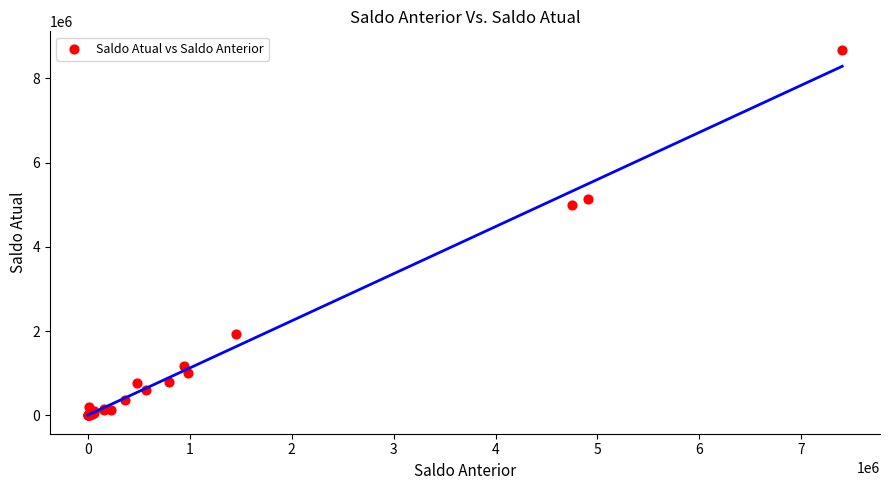

What Y value in the scatter plot is closest to 4342162?

4999890.2